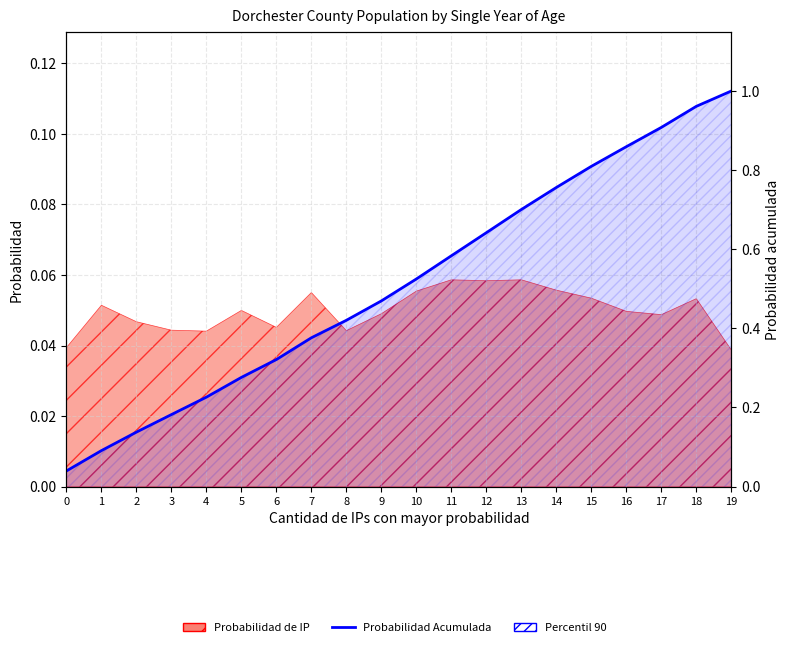

The value at 4 is 0.2. True or false?

True